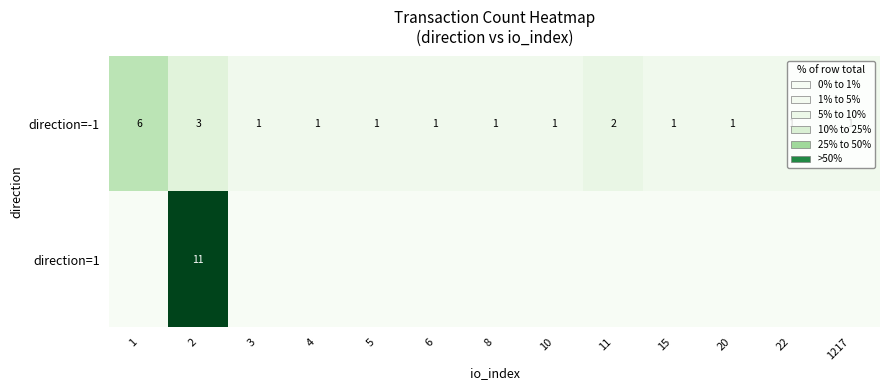

At which label does direction=-1 reach its peak?

1